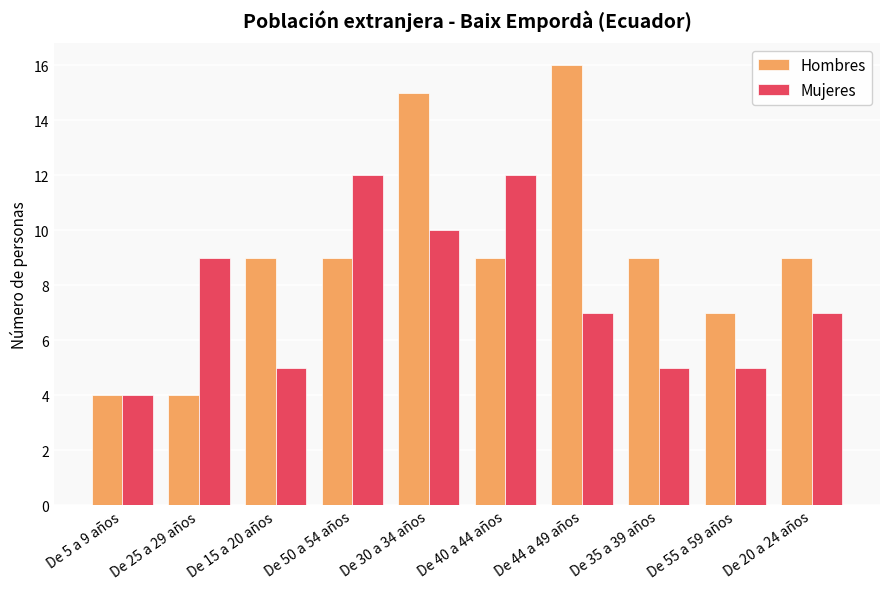

Read the Mujeres value at De 50 a 54 años.

12